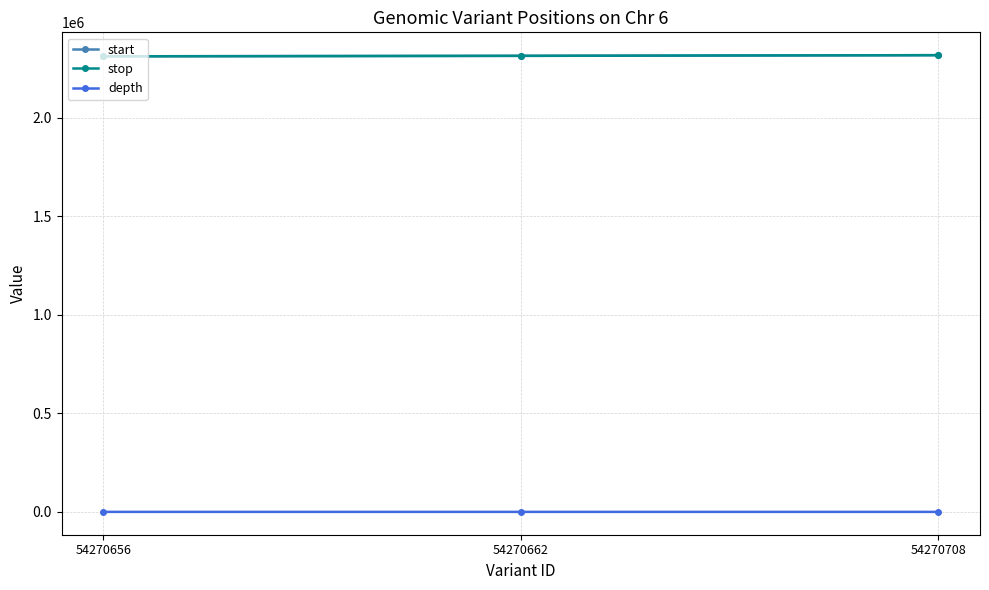

The value of stop at 54270662 is 3439388. True or false?

False